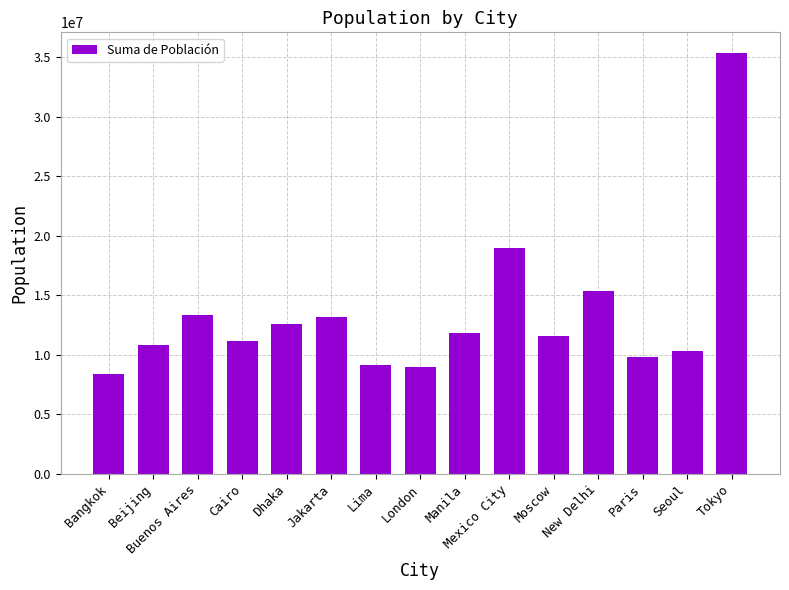

What is the greatest value displayed?

35327000